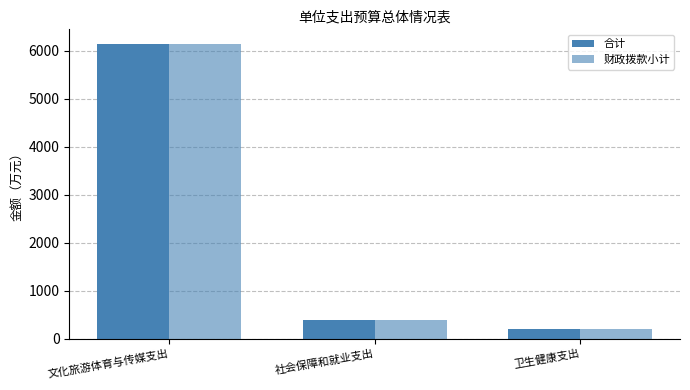

What is the highest value of the 合计 series?

6138.5